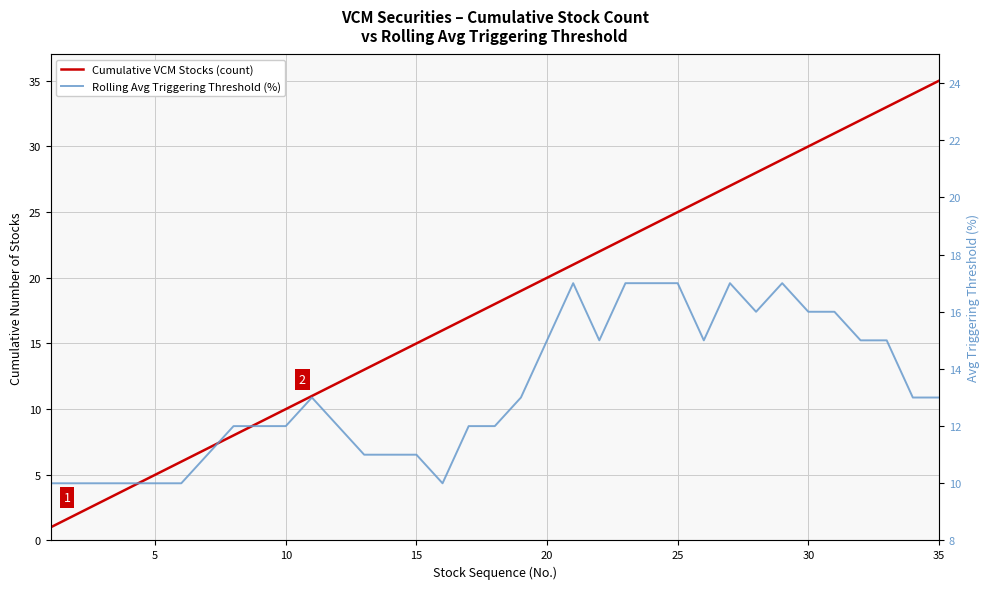

True or false: Rolling Avg Triggering Threshold (%) has more than 1 interior local peaks.

True